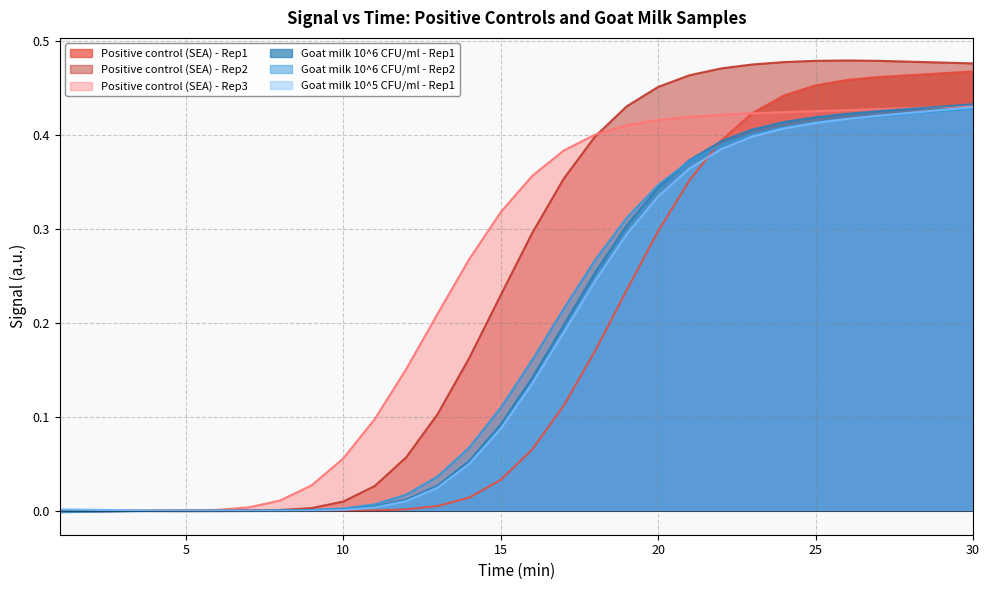

What is the difference between the highest and lowest values at 21?

0.1